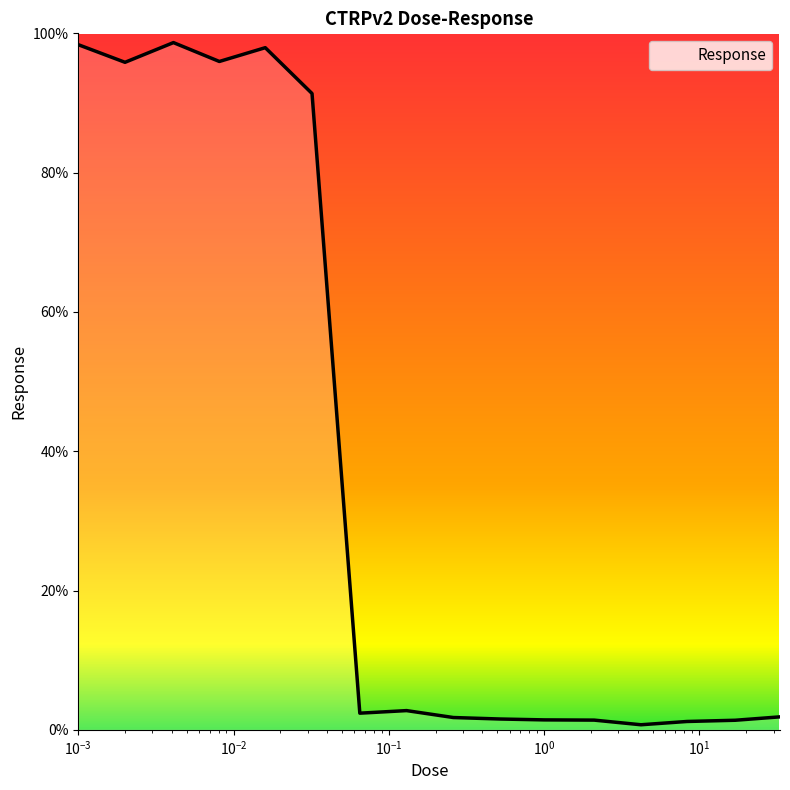

What is the maximum value shown in the chart?

98.7